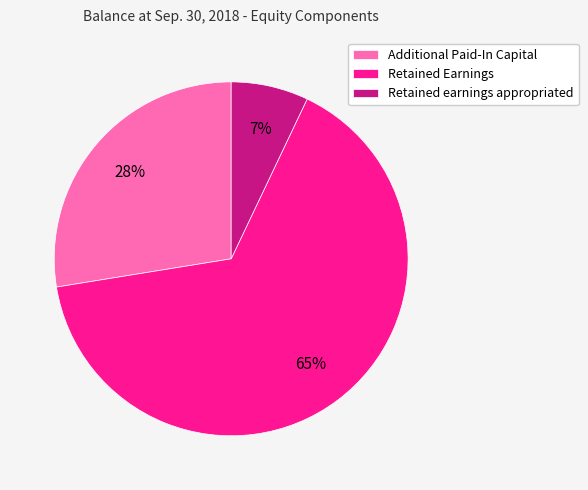

Combined, do Retained earnings appropriated and Additional Paid-In Capital account for over 50%?

No